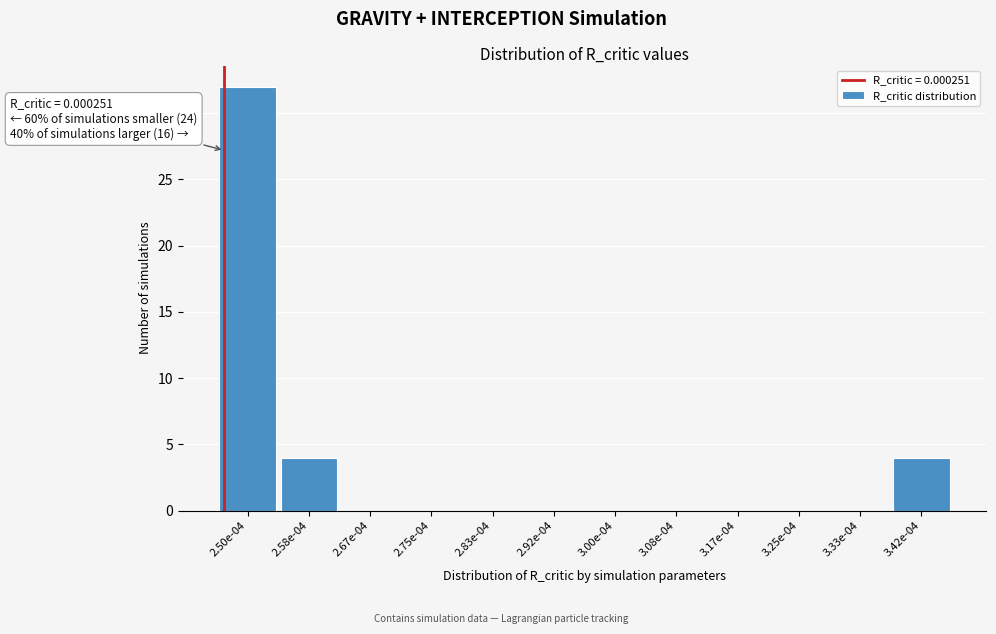

Reading left to right, what are all the values shown in this chart?

2.50e-04=32	2.58e-04=4	2.67e-04=0	2.75e-04=0	2.83e-04=0	2.92e-04=0	3.00e-04=0	3.08e-04=0	3.17e-04=0	3.25e-04=0	3.33e-04=0	3.42e-04=4